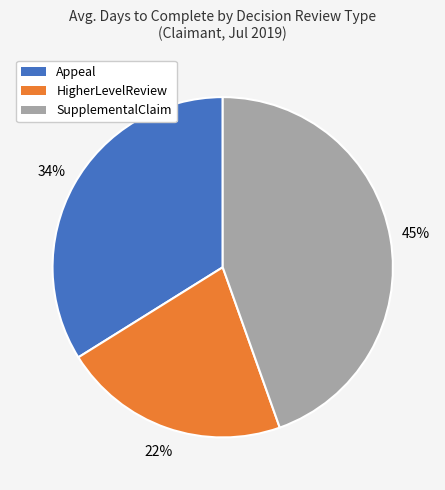

To the nearest percent, what is the average slice percentage?

33%